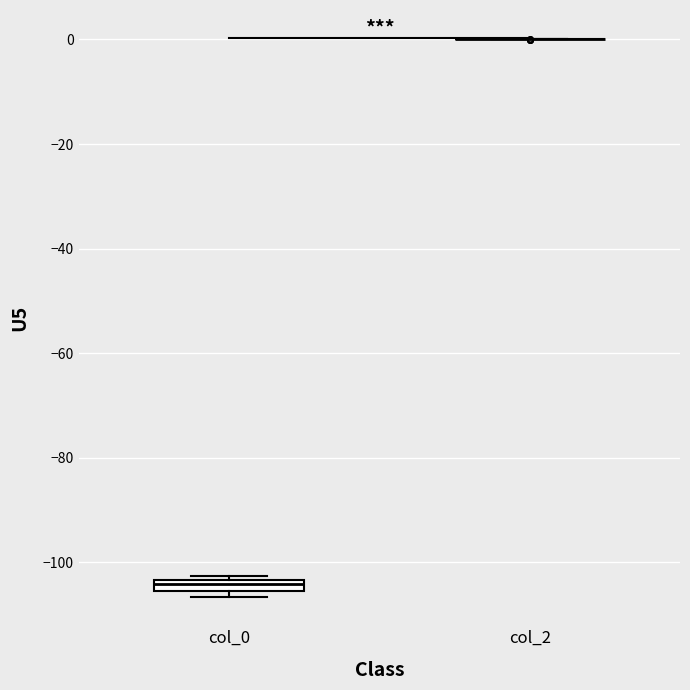

Which box is the tallest, from its lower edge to its upper edge?

col_0